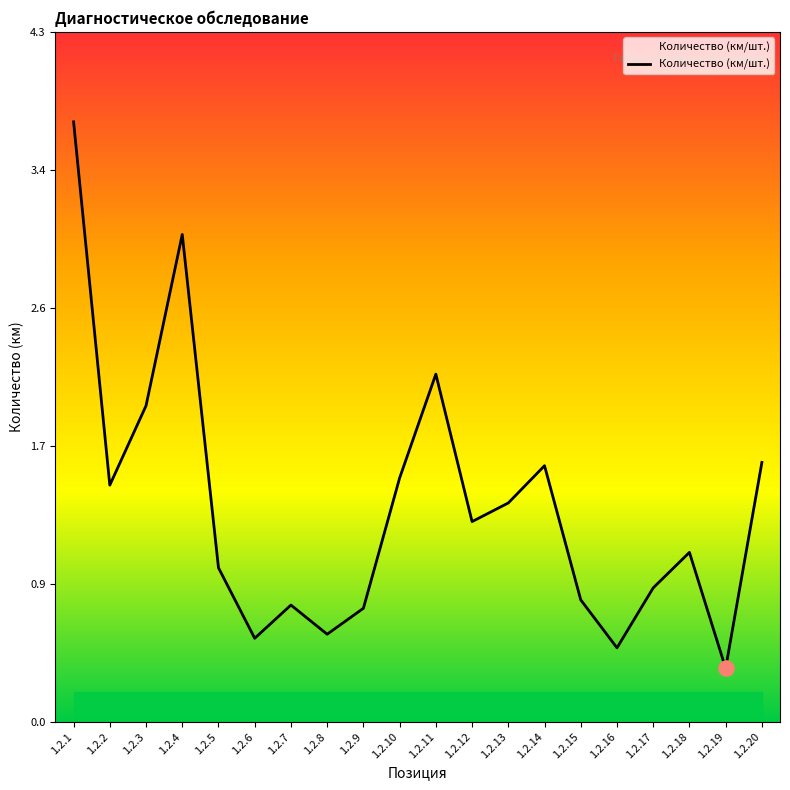

Does the chart have visible grid lines?

No